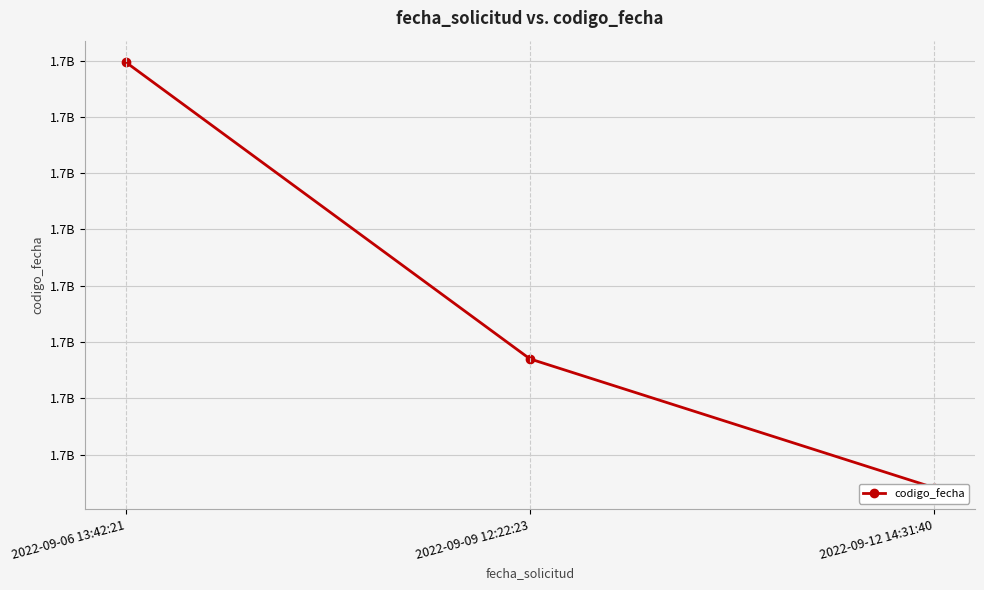

Reading left to right, list all the values displayed in this chart.

2022-09-06 13:42:21=1662998720	2022-09-09 12:22:23=1662734997	2022-09-12 14:31:40=1662620504